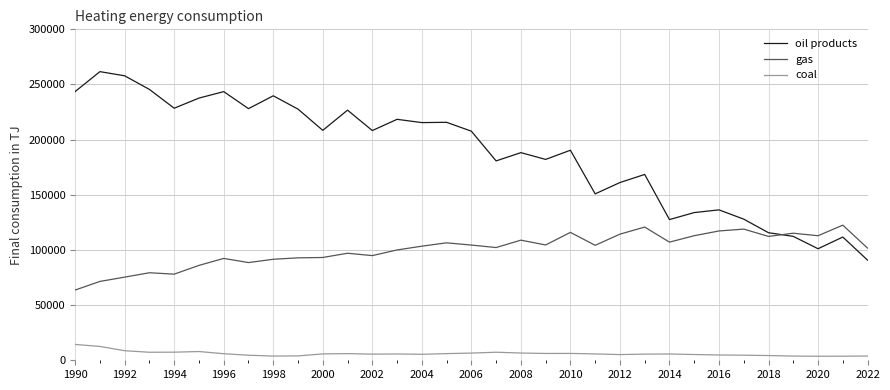

What is the difference between the maximum and minimum values in the oil products series?

170880